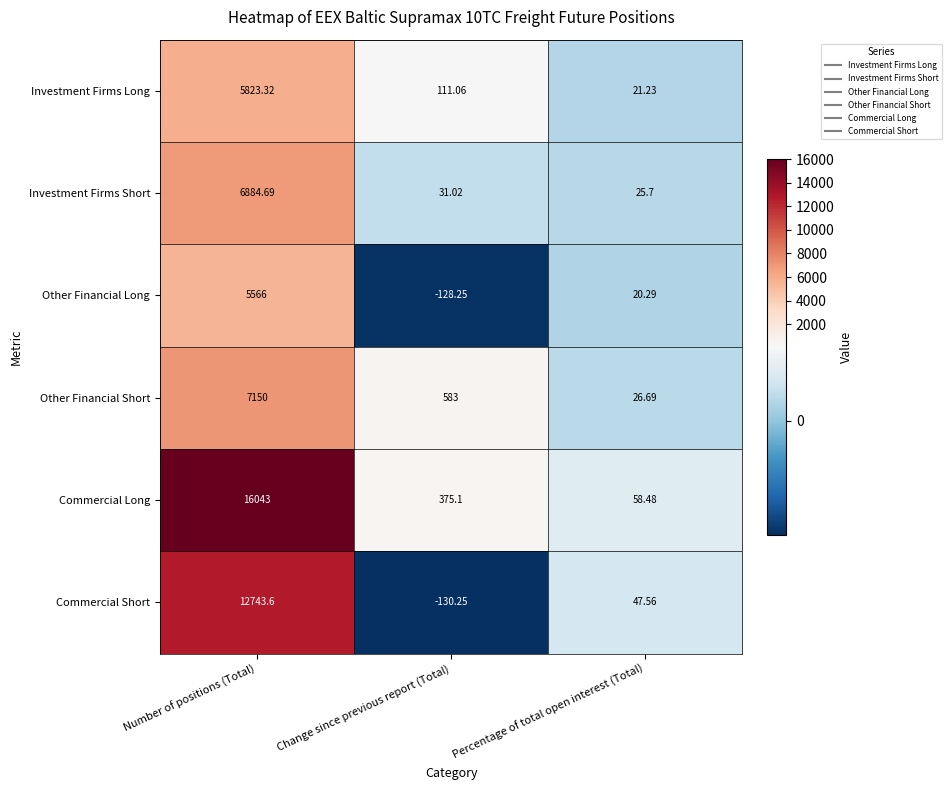

What is the spread (max minus min) of values at Number of positions (Total)?

10477.0